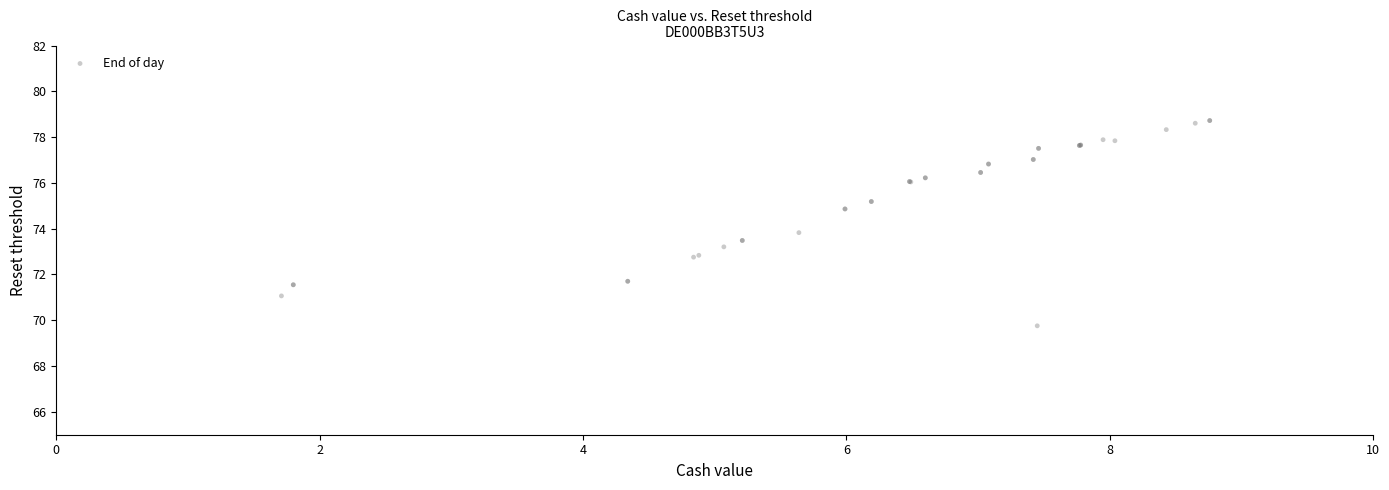

What Y value in the scatter plot is closest to 74?

73.8